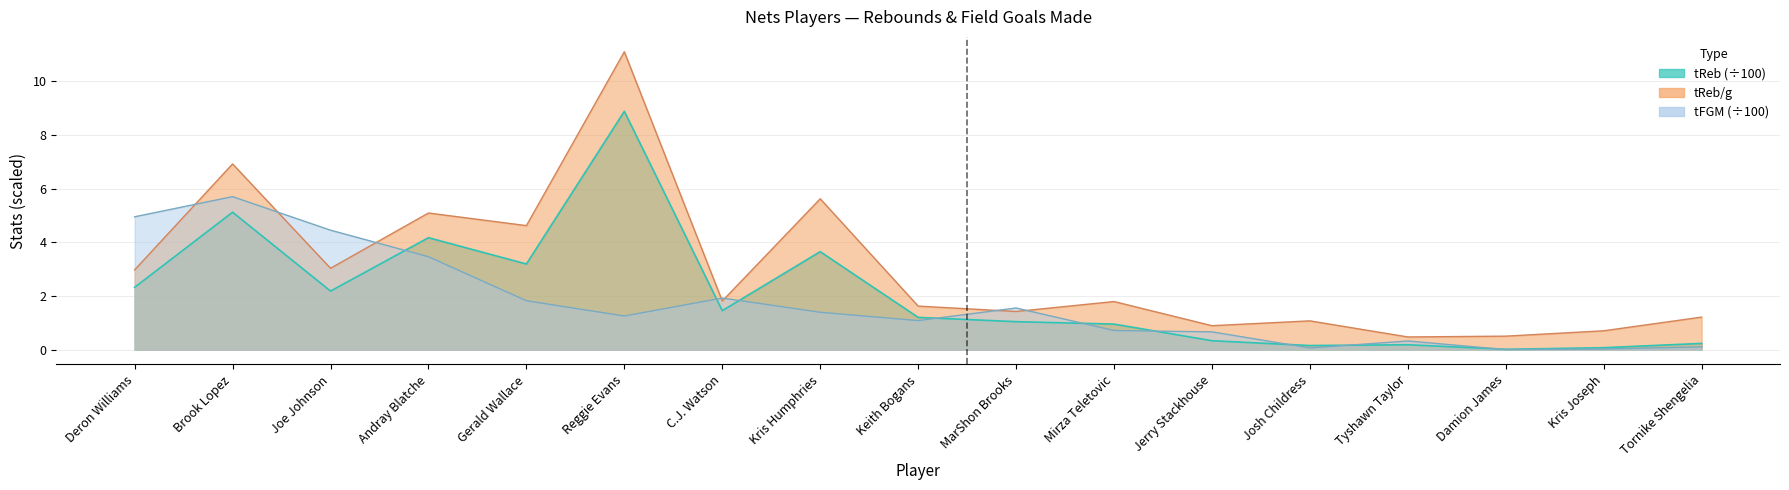

True or false: tReb/g has more than 1 points higher than both neighbors.

True